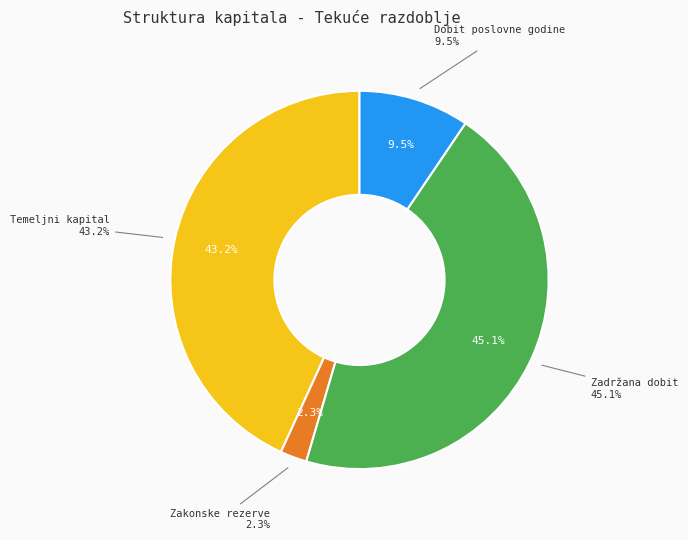

What percentage is the Zadržana dobit slice, to the nearest percent?

45%